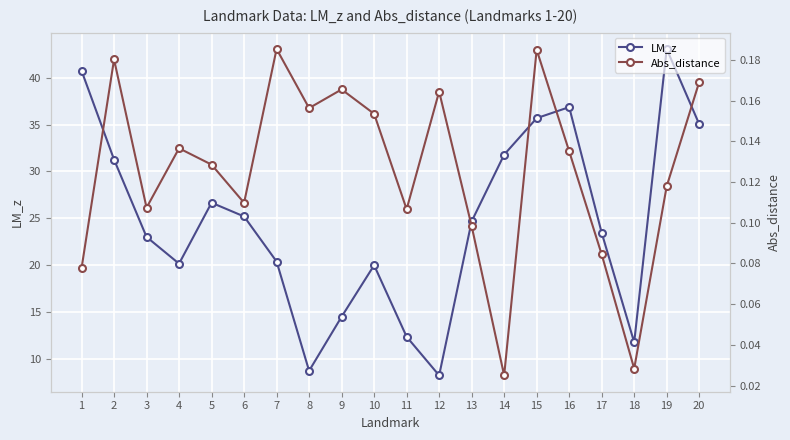

Is the value of Abs_distance at 17 greater than the value of LM_z at 19?

No